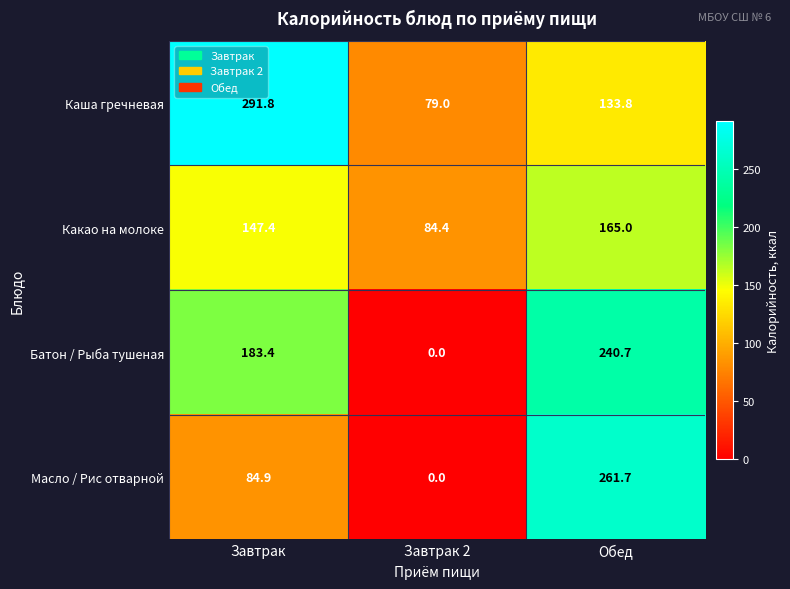

Is it true that Какао на молоке equals 234.3 at Обед?

False